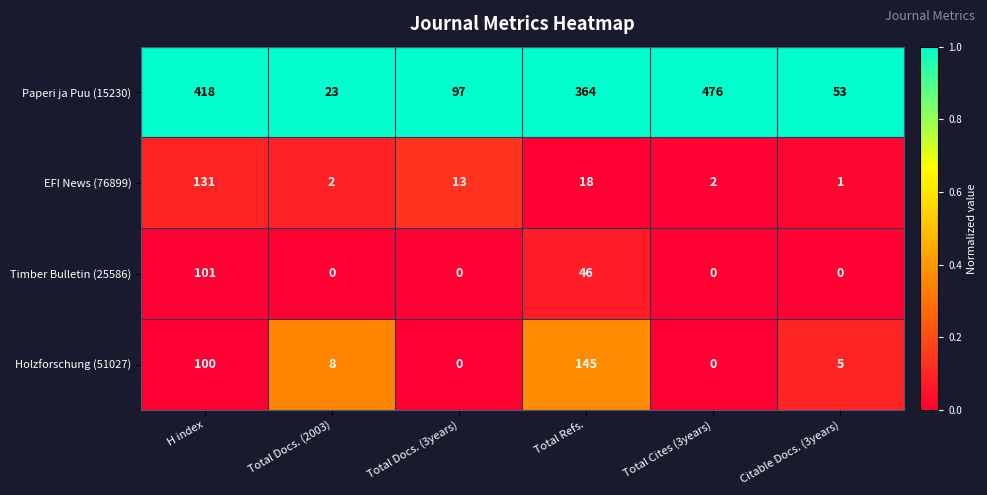

Reading right to left, what are all the values shown in this chart?

Paperi ja Puu (15230): Citable Docs. (3years)=53	Total Cites (3years)=476	Total Refs.=364	Total Docs. (3years)=97	Total Docs. (2003)=23	H index=418
EFI News (76899): Citable Docs. (3years)=1	Total Cites (3years)=2	Total Refs.=18	Total Docs. (3years)=13	Total Docs. (2003)=2	H index=131
Timber Bulletin (25586): Citable Docs. (3years)=0	Total Cites (3years)=0	Total Refs.=46	Total Docs. (3years)=0	Total Docs. (2003)=0	H index=101
Holzforschung (51027): Citable Docs. (3years)=5	Total Cites (3years)=0	Total Refs.=145	Total Docs. (3years)=0	Total Docs. (2003)=8	H index=100